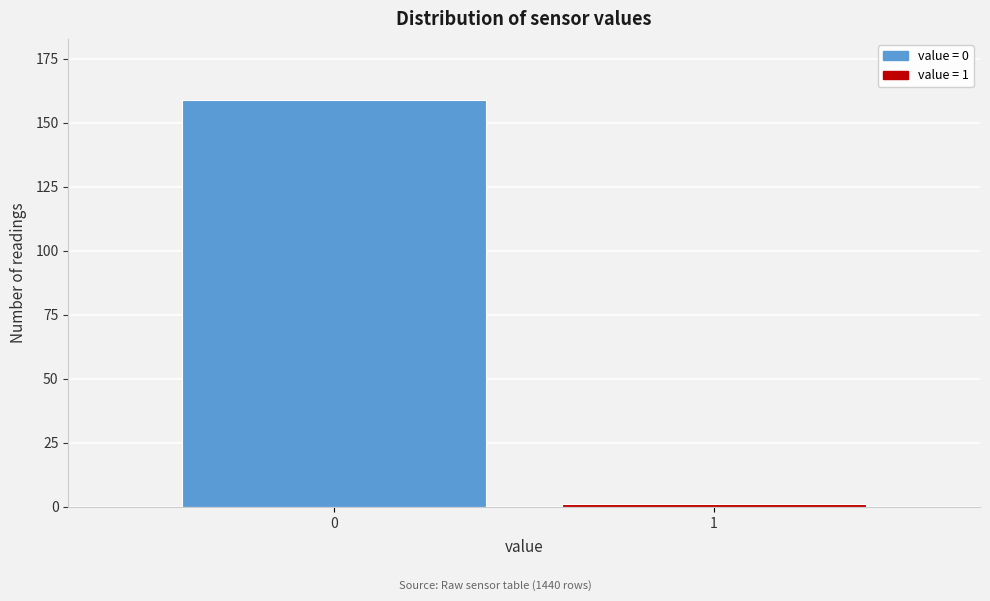

Reading left to right, extract all data points from this chart.

0=159	1=1